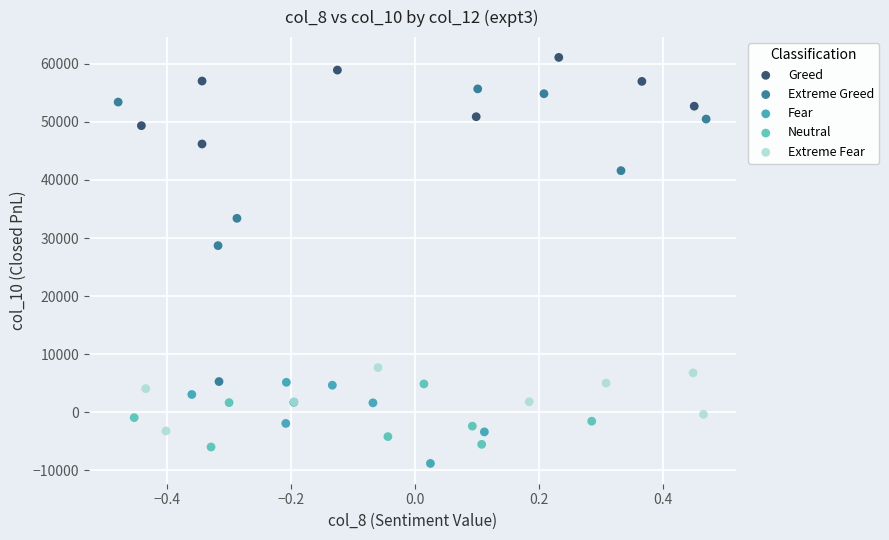

Which series reaches the maximum Y coordinate?

Greed